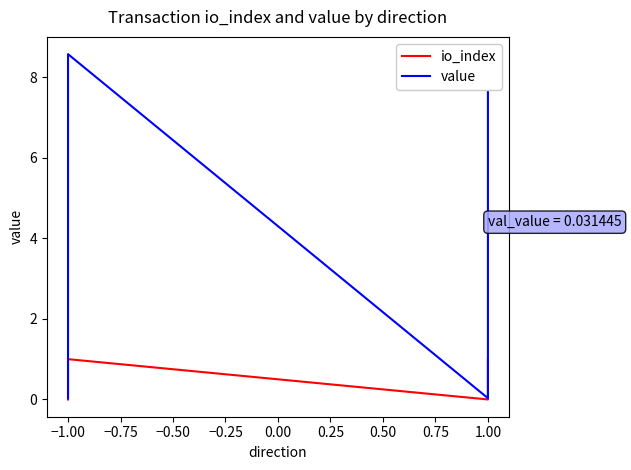

The value of value at −1.00 is 0.1. True or false?

False